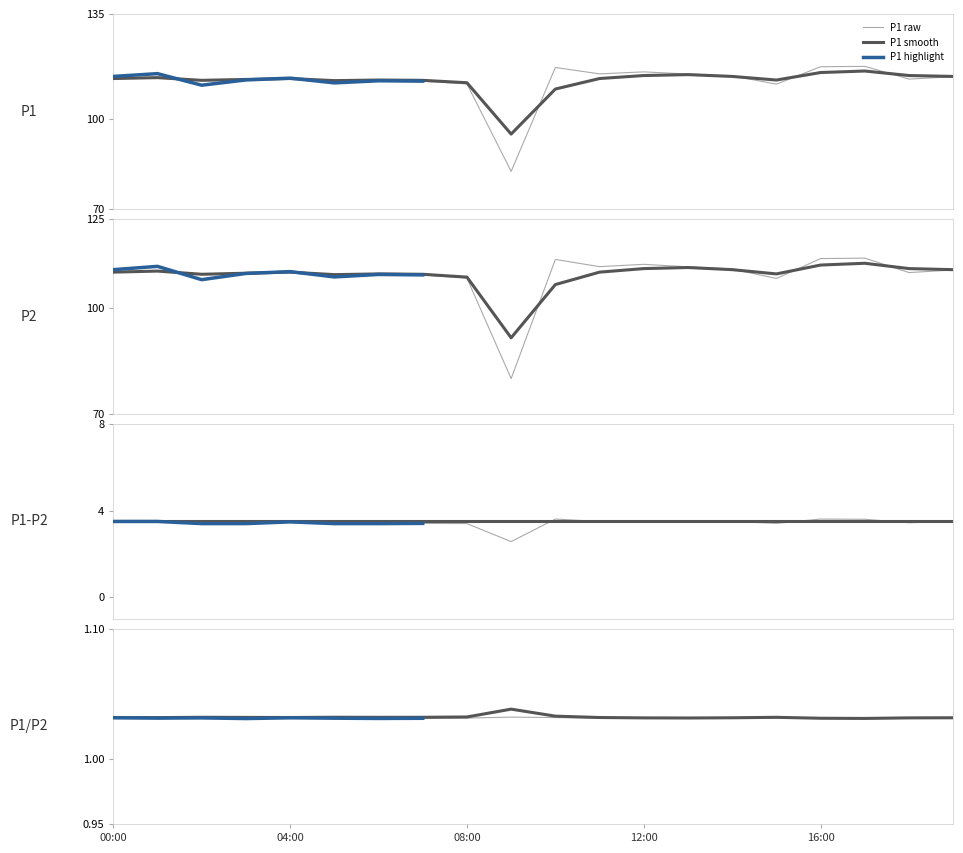

What is the sum of all P2 values?

2181.7